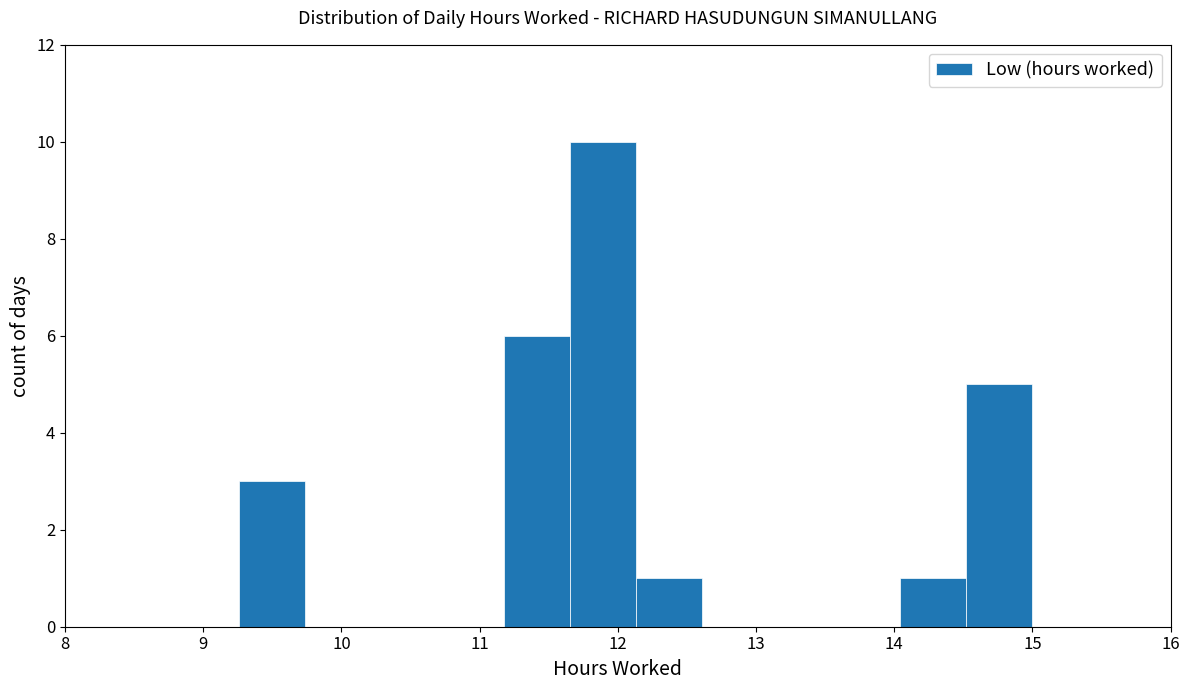

What is the height of the bar covering 12.1 to 12.6 on the x-axis? Neither the bar edges nor the heights are printed on the chart, so give them approximately, as read against the axes.

1